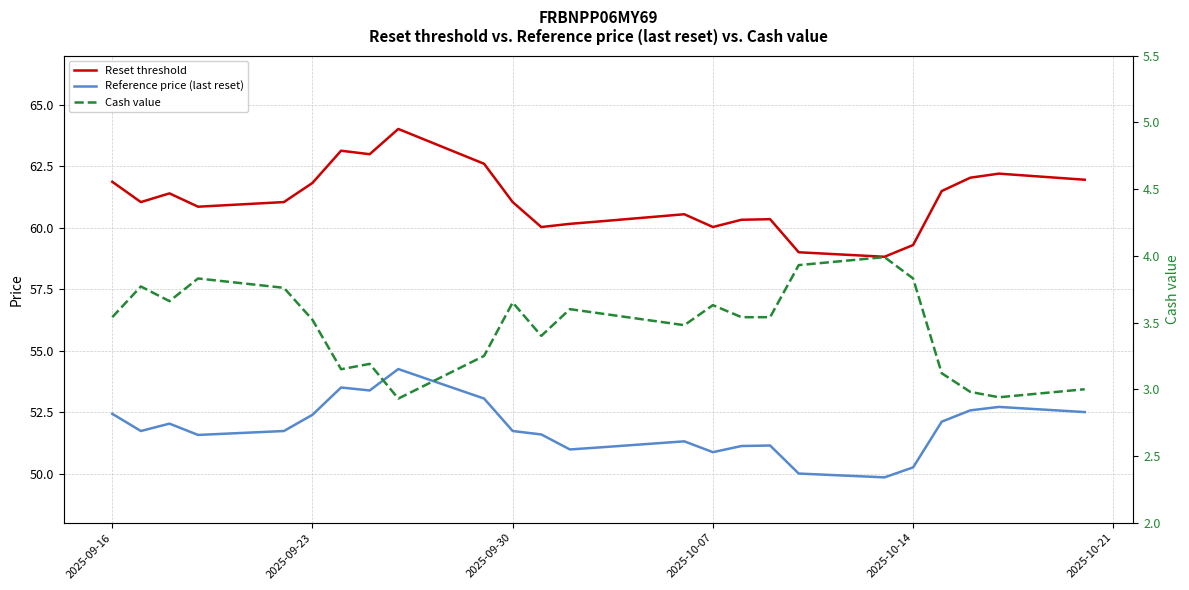

What is the maximum value shown in the chart?

64.0